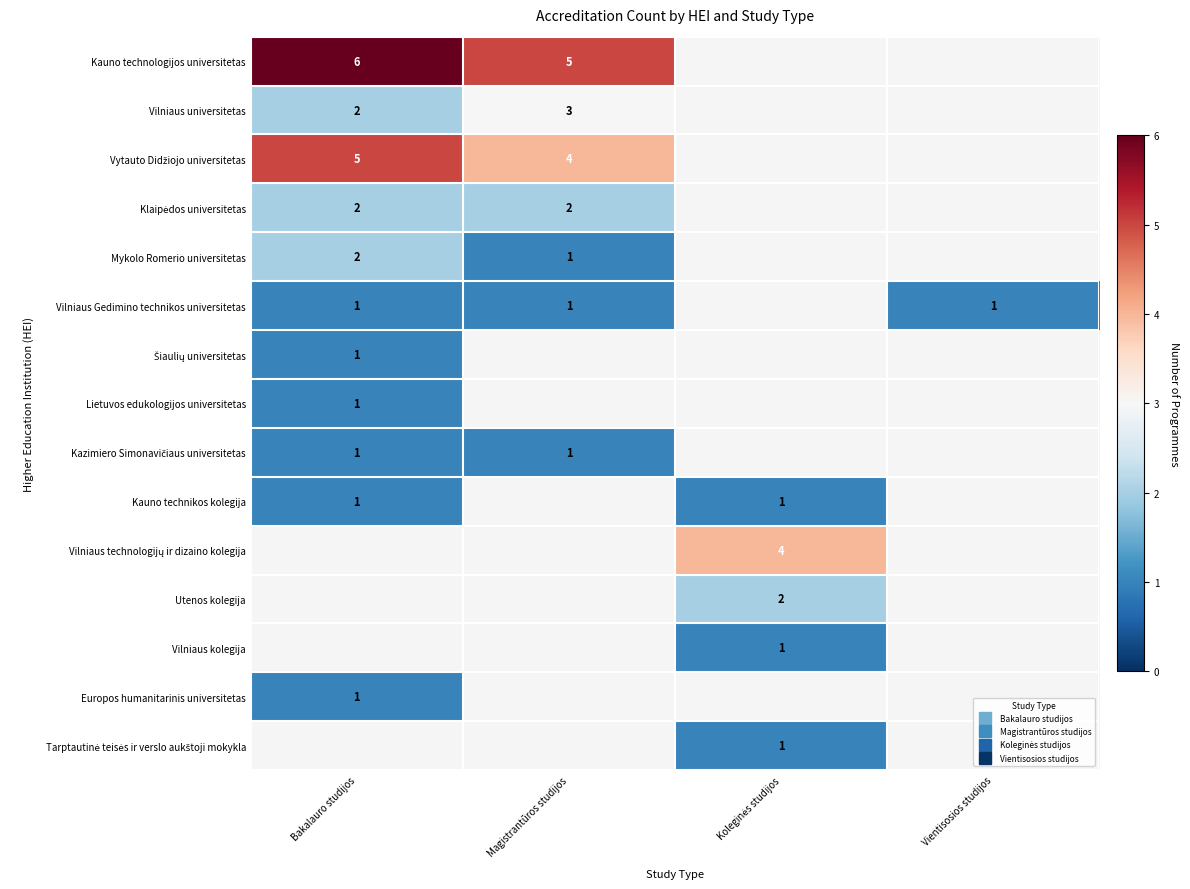

Which has a higher value, Bakalauro studijos or Magistrantūros studijos?

Bakalauro studijos